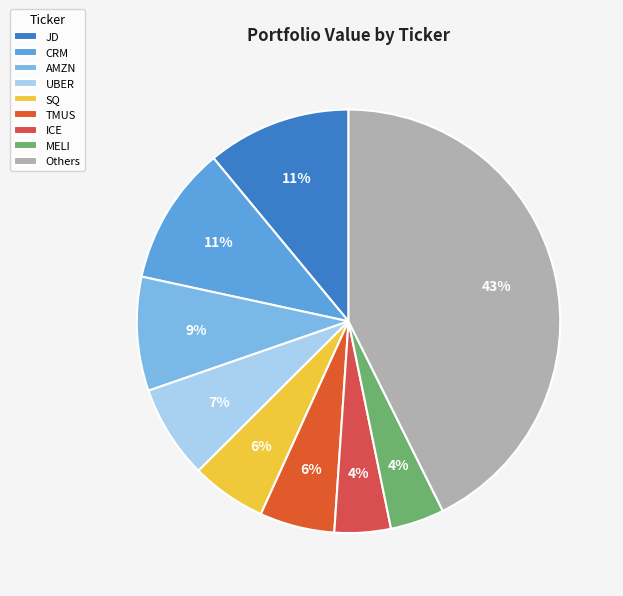

How much of the chart is everything except JD?

89.0%